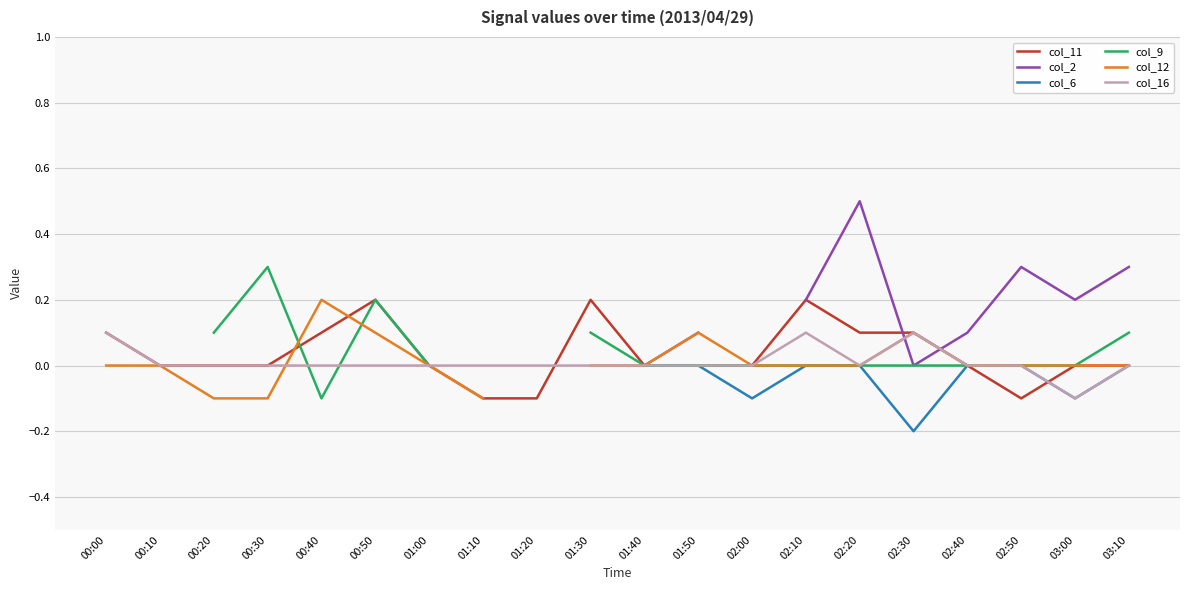

At which label does col_11 first exceed 0?

00:00